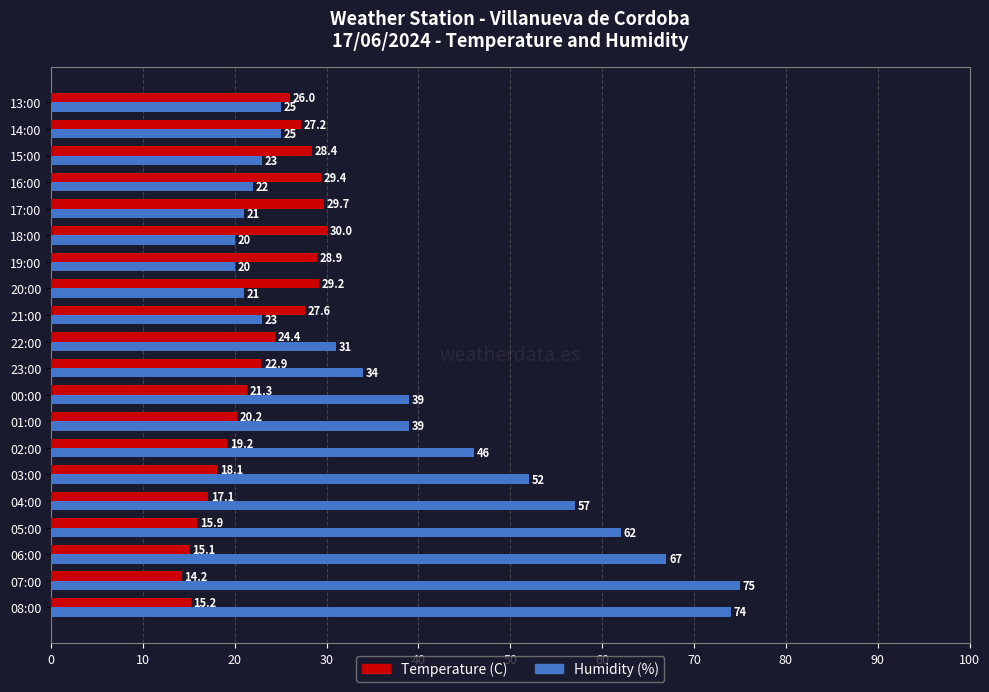

Which series changed the most between 06:00 and 14:00?

Humidity (%)